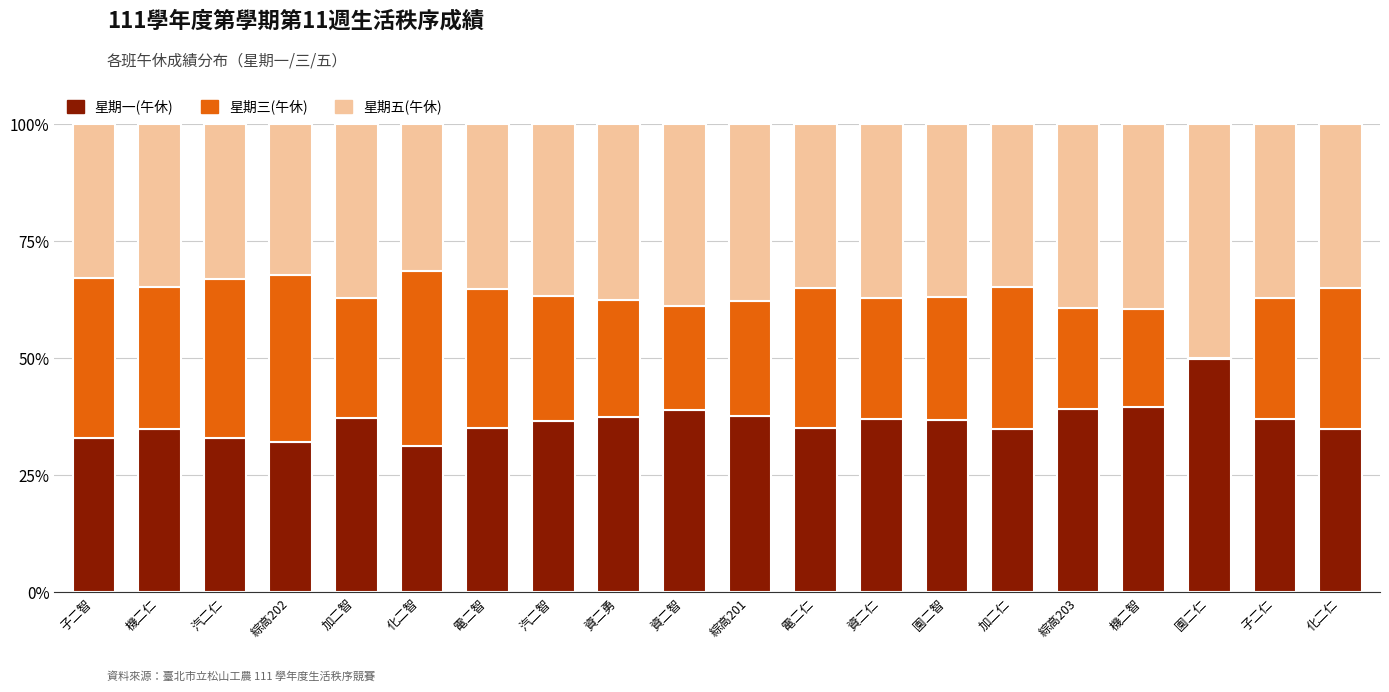

The value of 星期一(午休) at 汽二智 is 20.6. True or false?

False